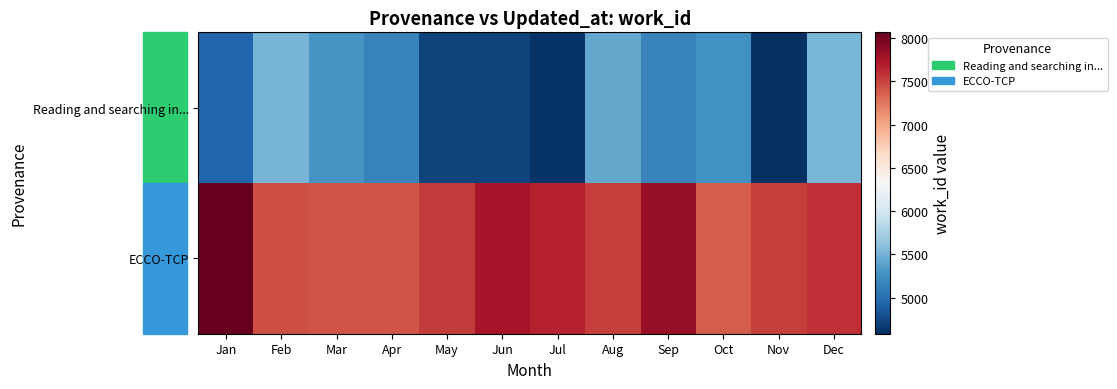

Rank the series by their maximum value, from highest to lowest.

ECCO-TCP, Reading and searching in...